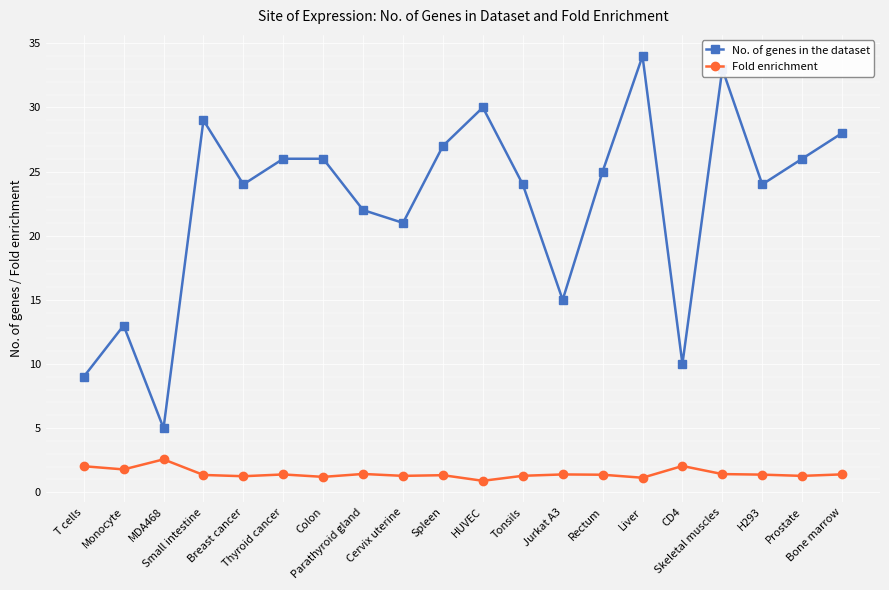

Is the value of No. of genes in the dataset at Prostate greater than the value of Fold enrichment at Rectum?

Yes